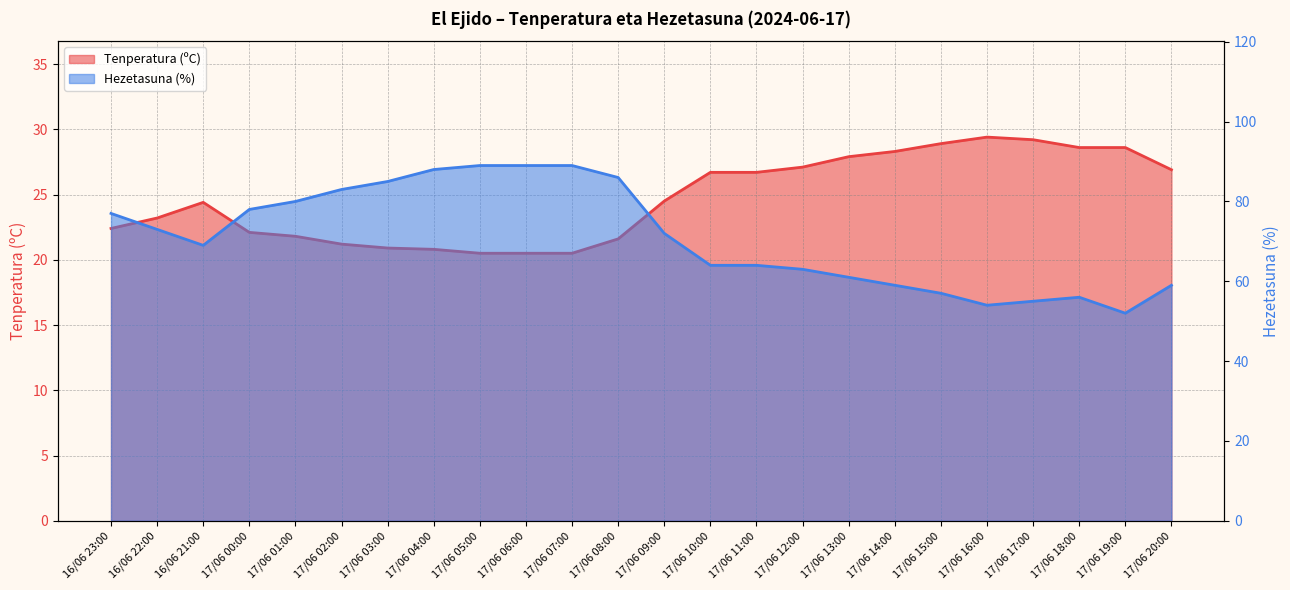

Count the number of categories in the chart.

24